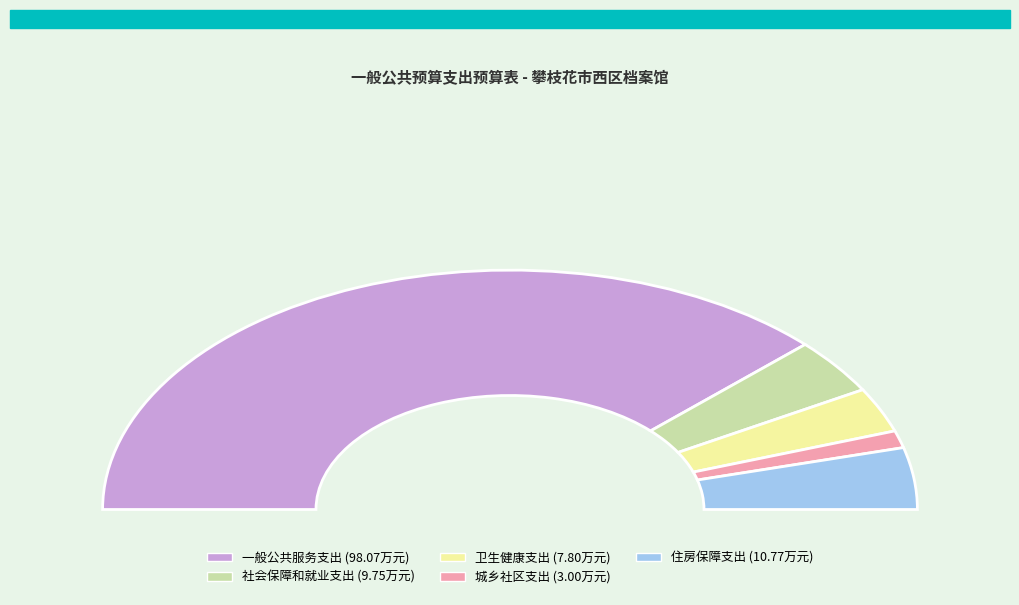

What is the ratio of the value at 一般公共服务支出 to the value at 城乡社区支出?

32.7